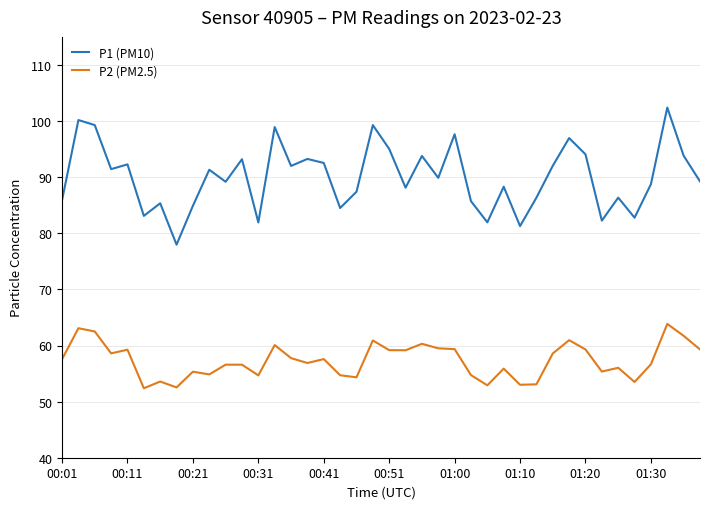

True or false: P1 (PM10) and P2 (PM2.5) cross at least once.

False